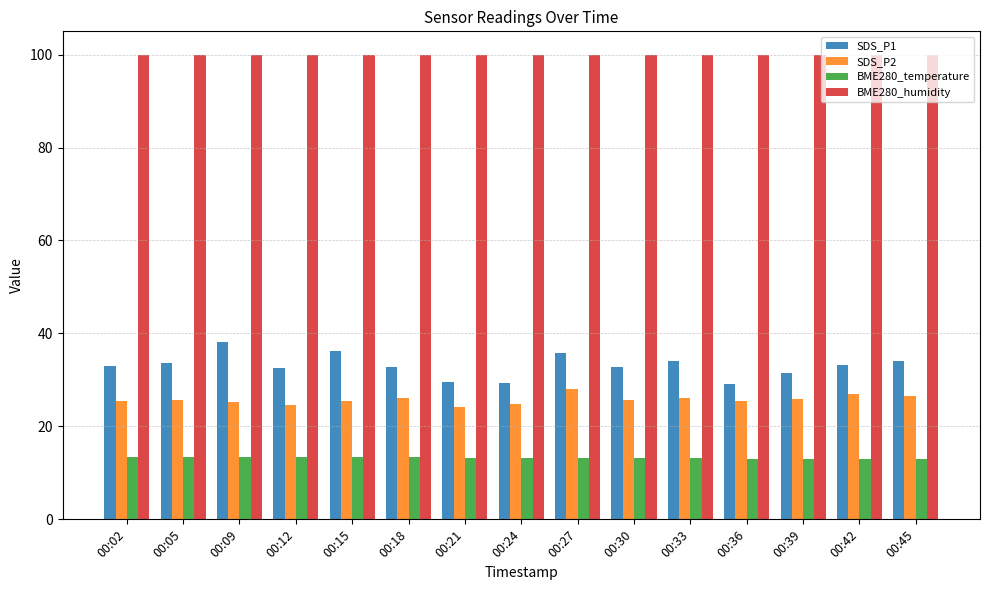

What is the sum of the BME280_temperature values at 00:21 and 00:33?

26.4